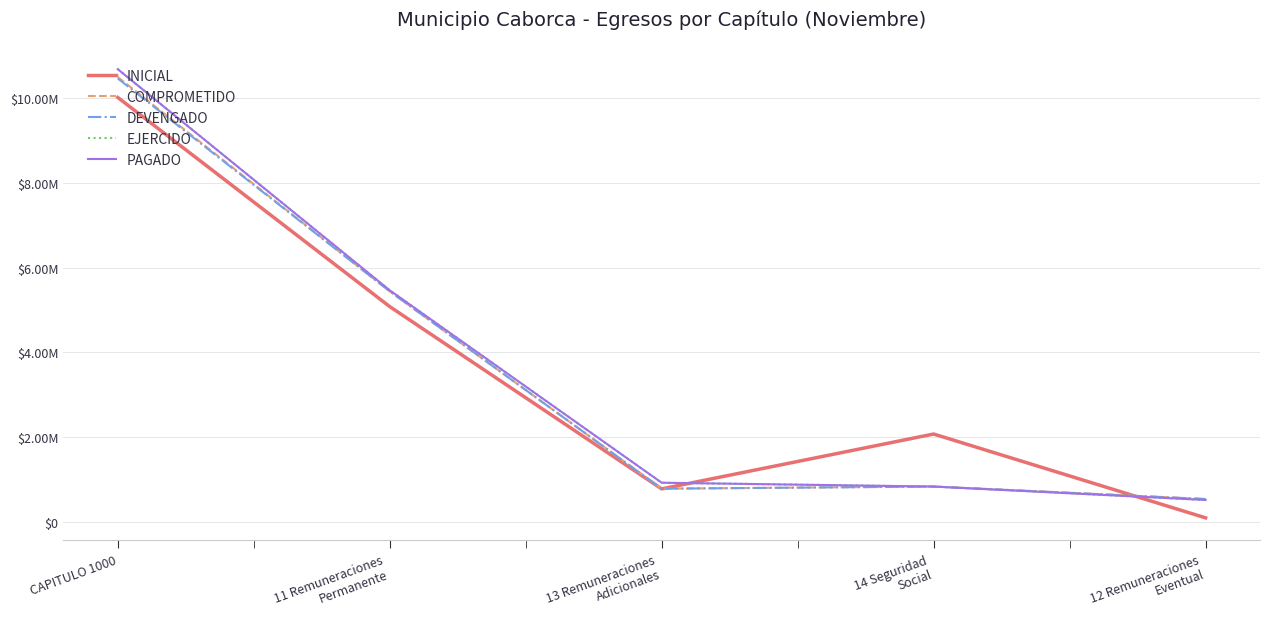

True or false: INICIAL has a value of 784340.0 at 13 Remuneraciones
Adicionales.

True